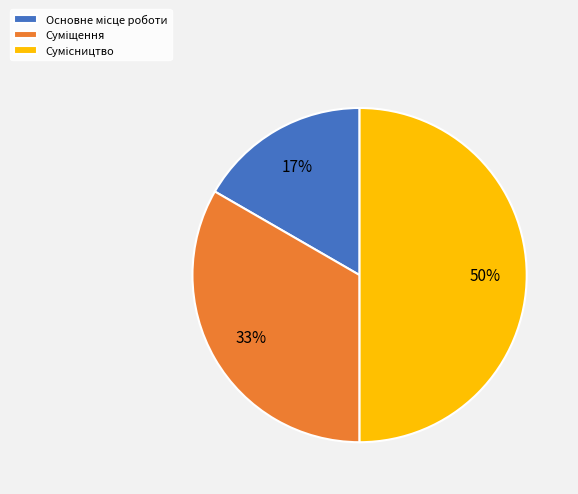

To the nearest percent, what is the average slice percentage?

33%